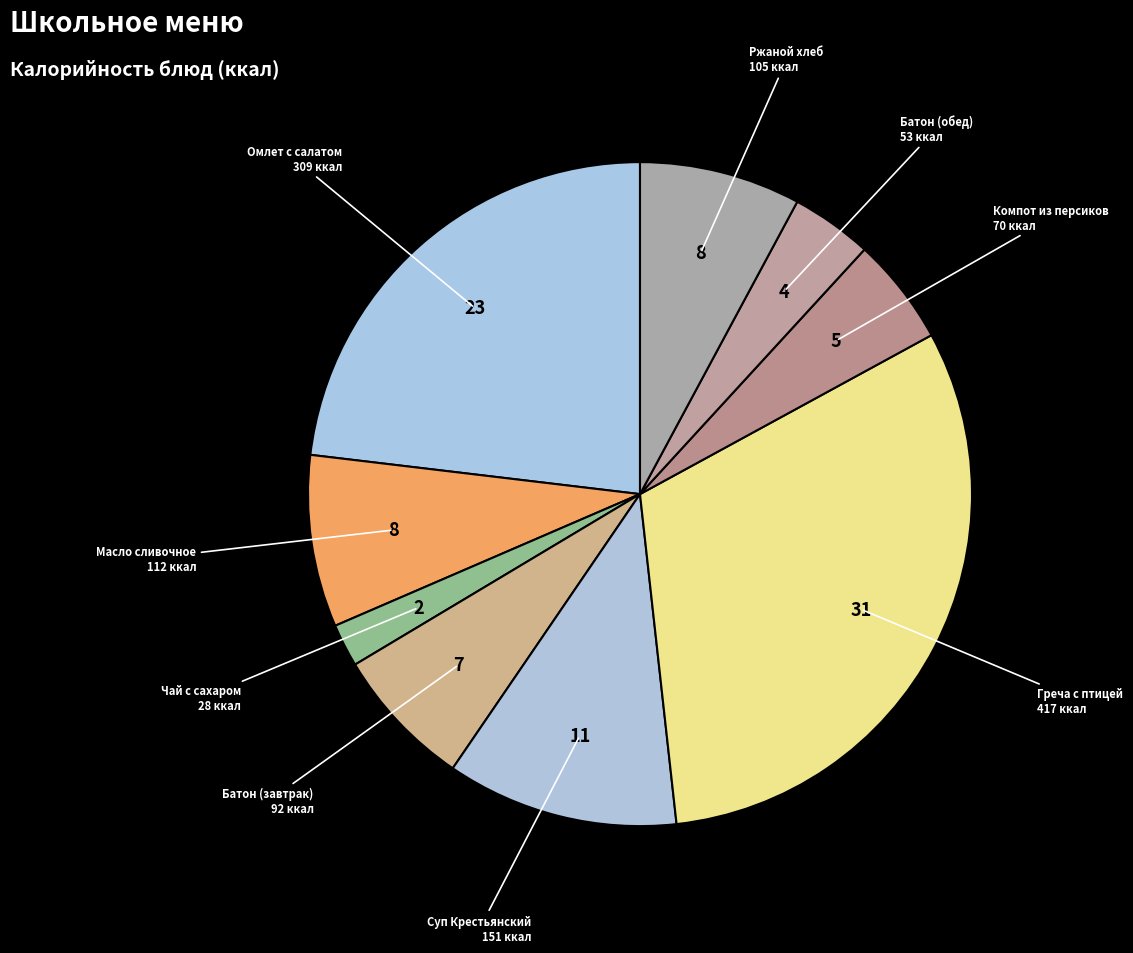

Count the number of slices in the pie.

9